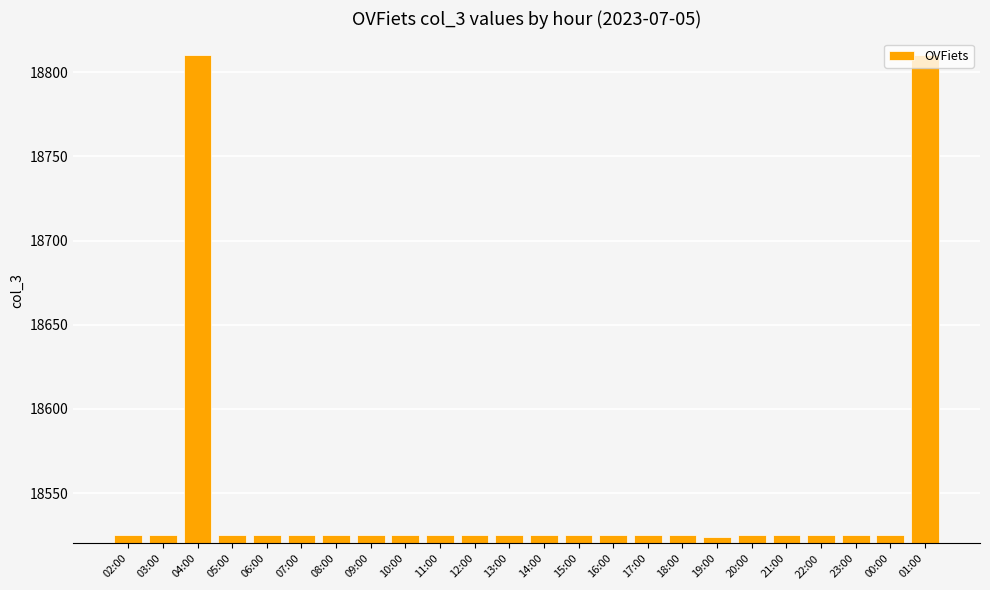

The chart shows a value of 8349 at 16:00. True or false?

False